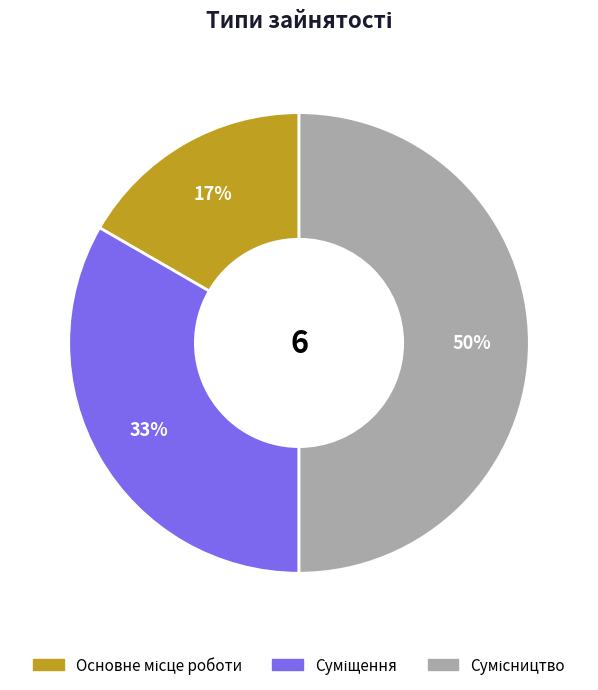

To the nearest percent, what is the average slice percentage?

33%